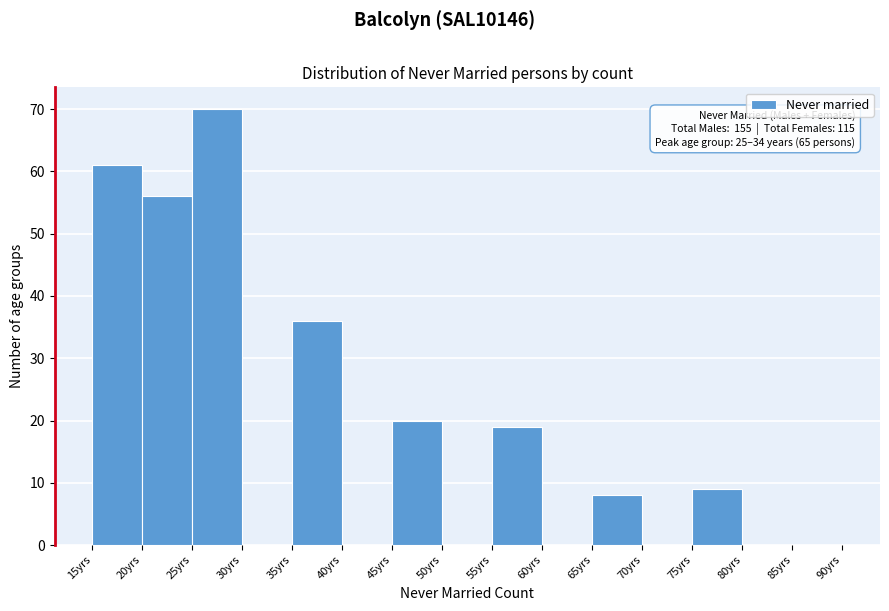

Which range on the x-axis has the tallest bar?

25 to 30